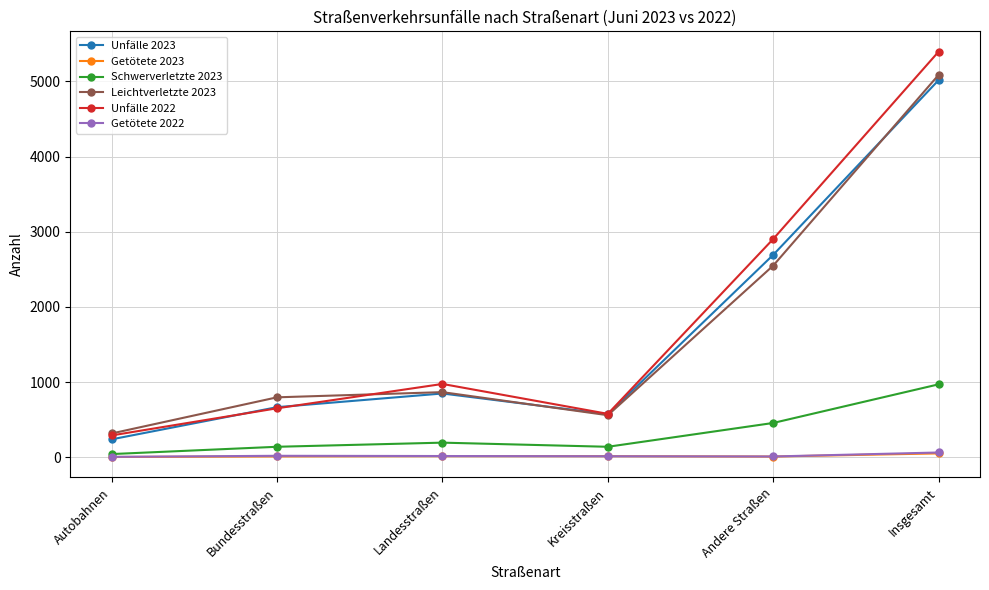

How many series are shown in this chart?

6